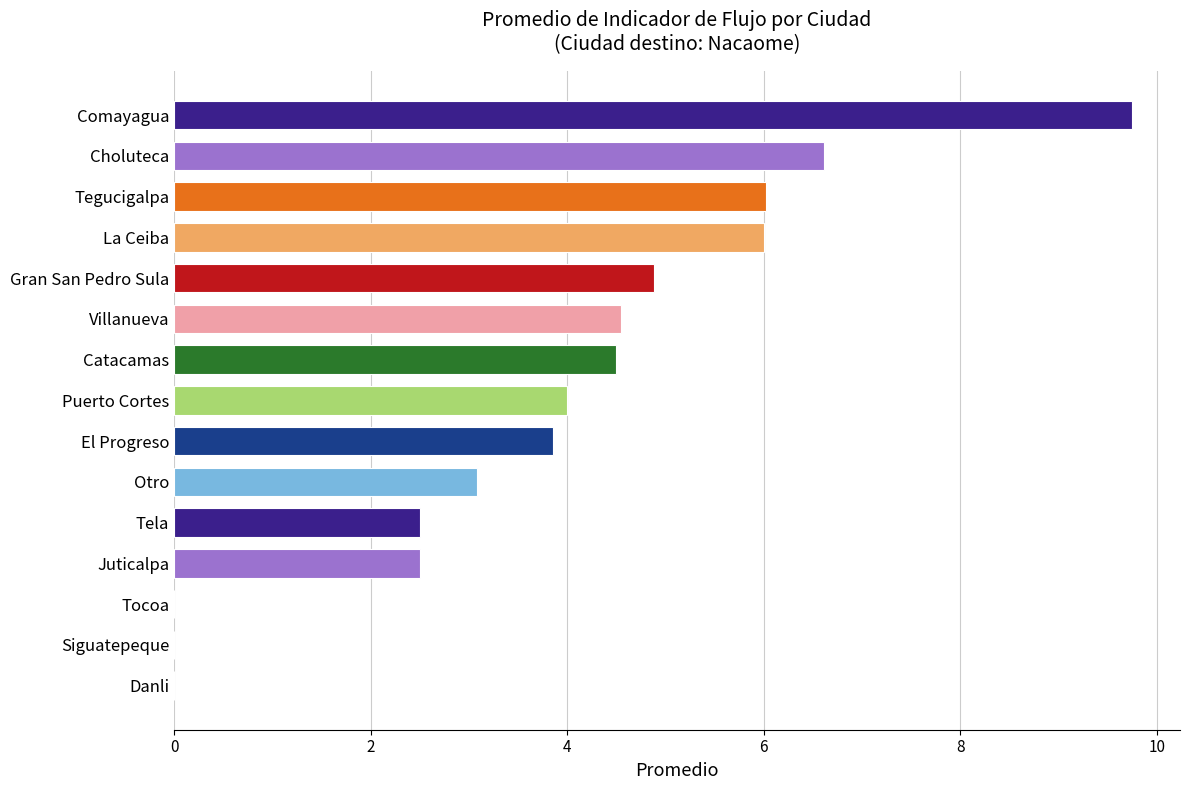

Which has a higher value, Tela or Villanueva?

Villanueva